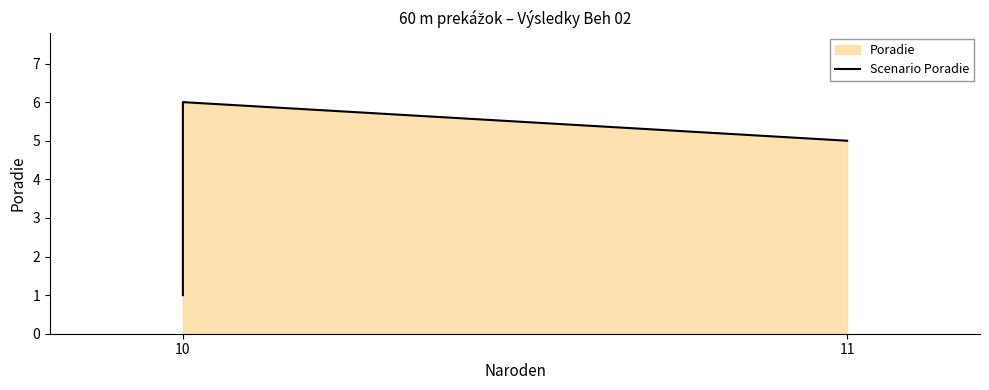

What is the average value?

4